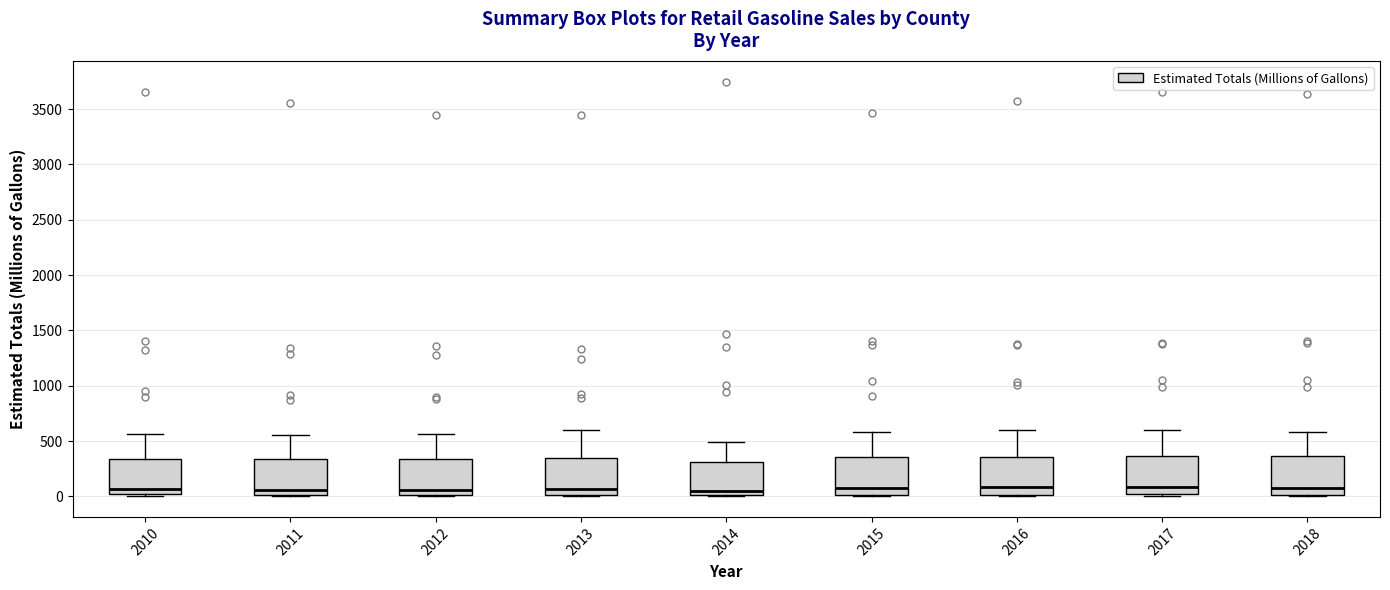

Where does the upper whisker of the box at x = 2017 end on the y-axis? The values are not printed on the chart, so give them approximately, as read against the axis.

600